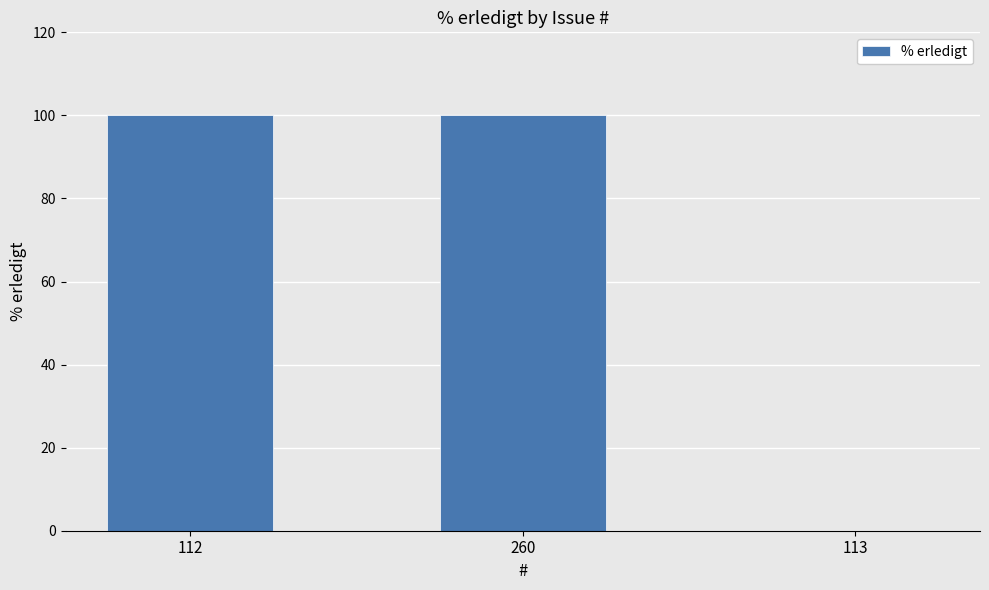

The value at 260 is 166. True or false?

False